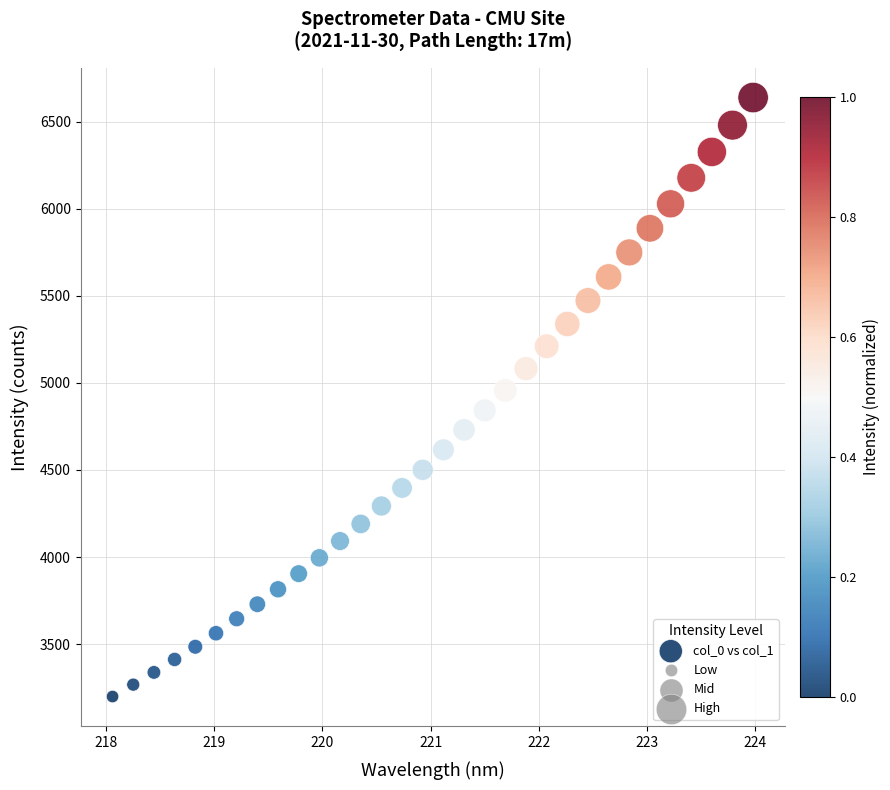

What is the range of Y values (max minus min)?

3438.6